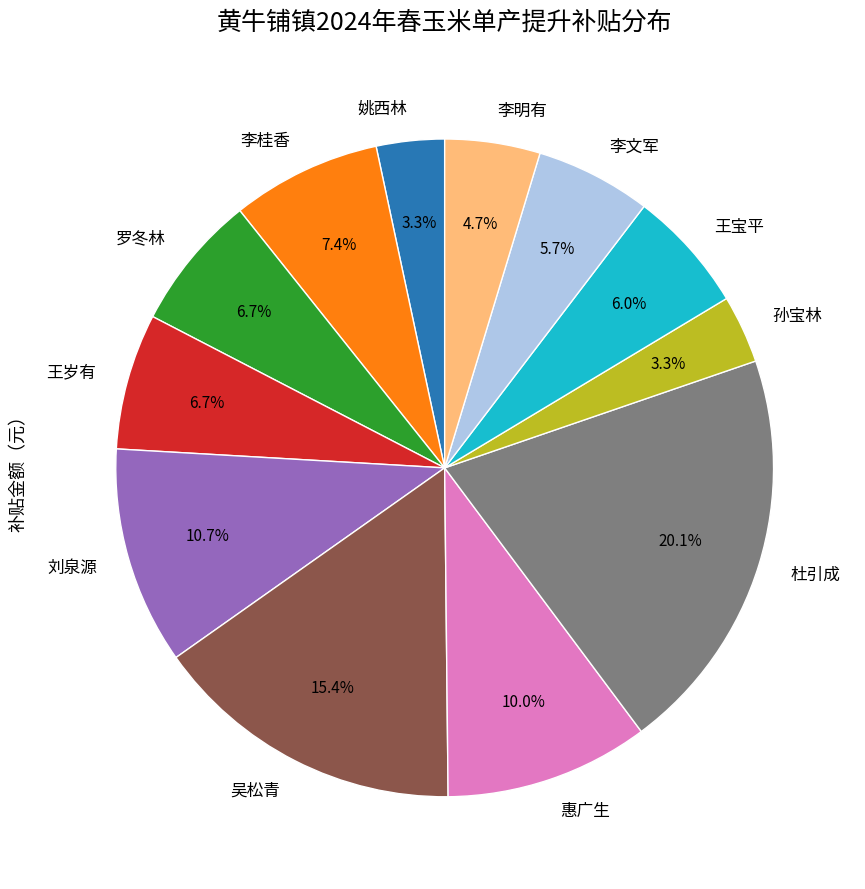

Which category has the biggest portion of the pie?

杜引成